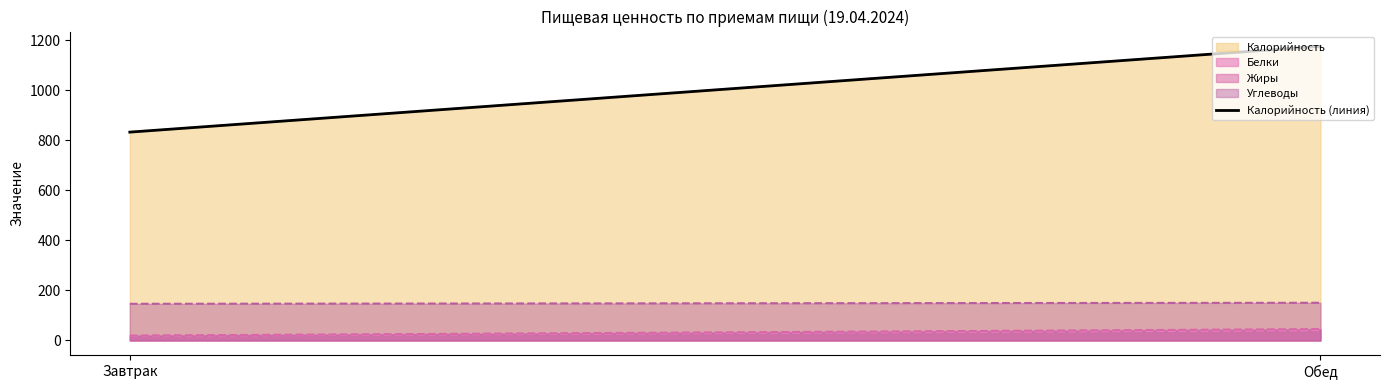

How many data points are less than 1176?

1